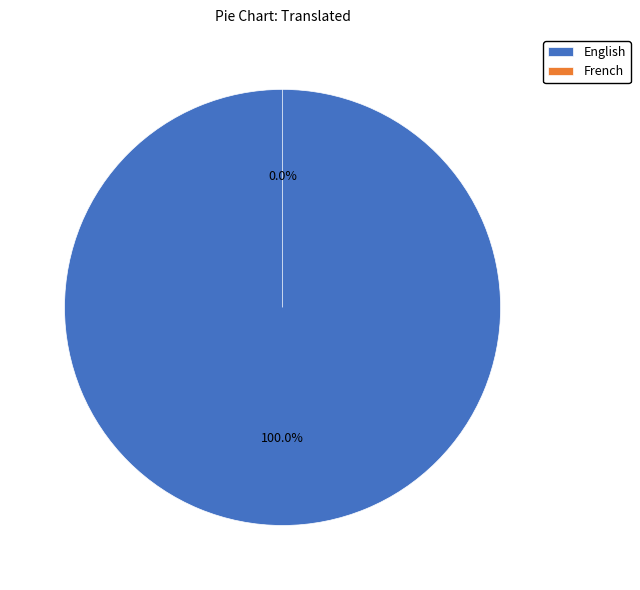

To the nearest percent, what is the difference between the largest and smallest slice percentages?

100%